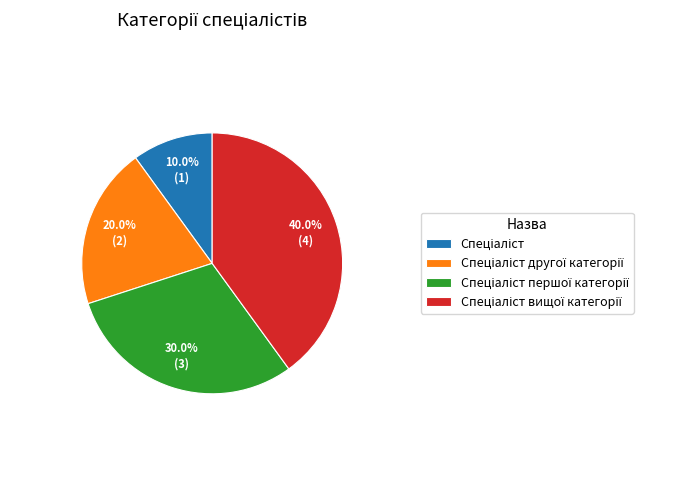

Is there a majority slice in this chart?

No